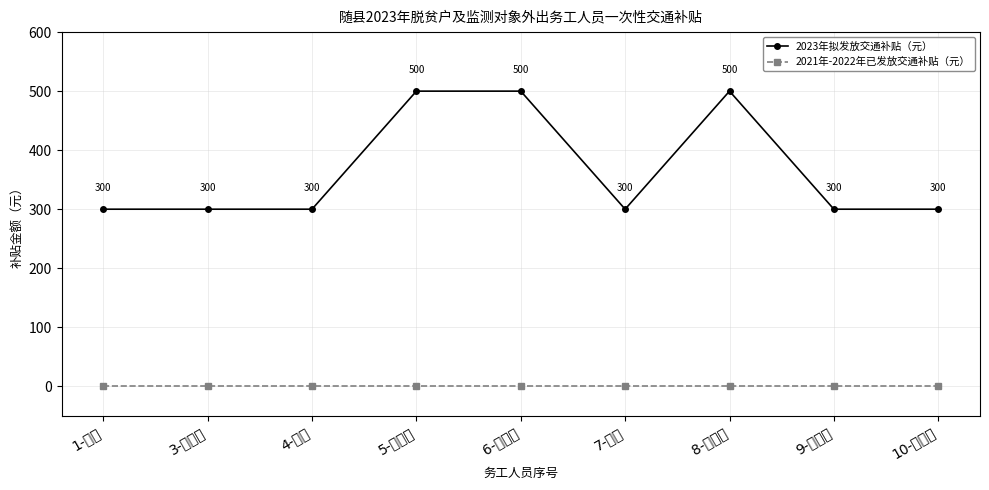

The 2021年-2022年已发放交通补贴（元） series shows 0 at 4-杨胜. True or false?

True